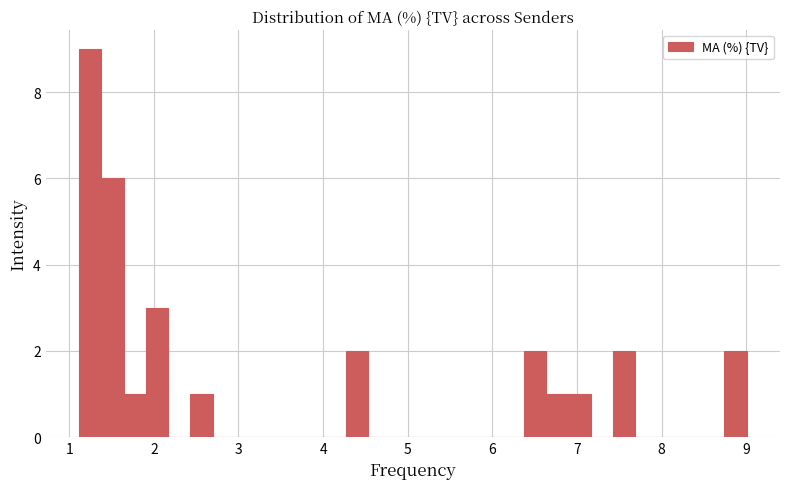

Read against the x-axis, roughly where is the centre of the tallest bar?

1.2